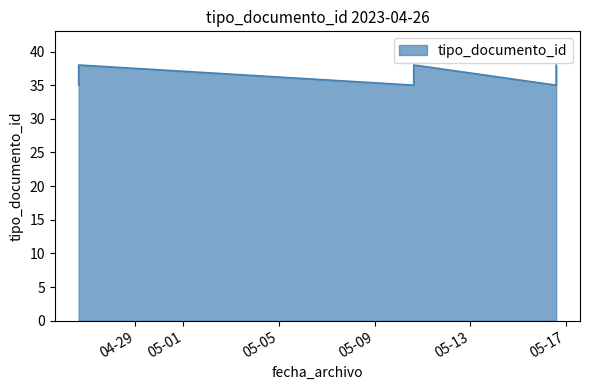

What is the value of the 8th point from the left?

35